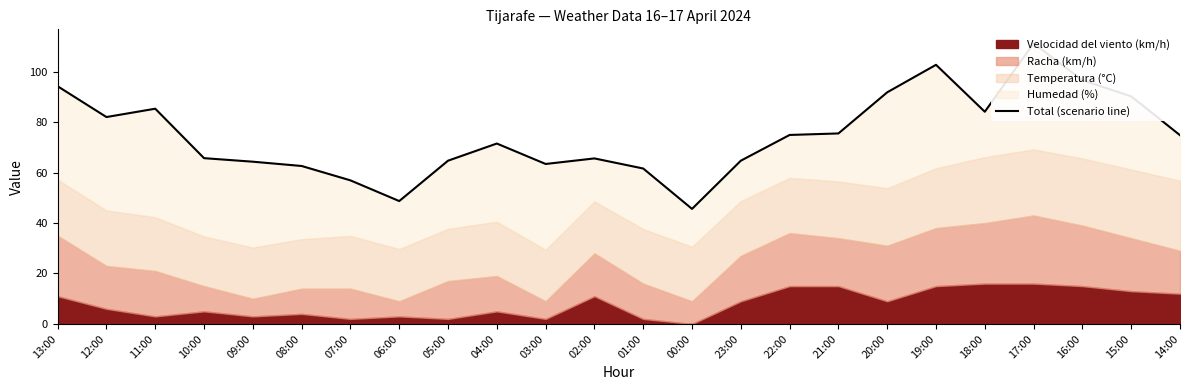

The chart shows a value of 48.7 at 06:00. True or false?

True